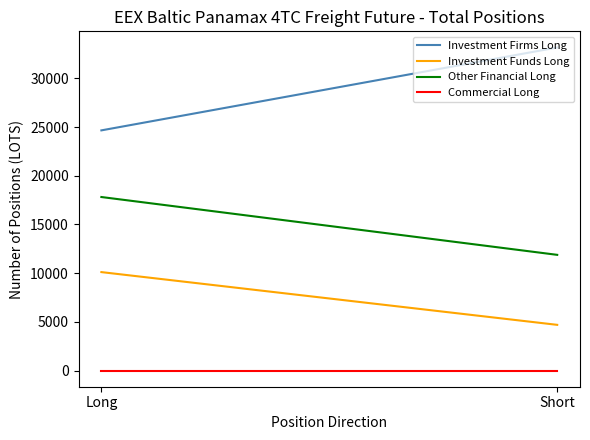

What position from the left is Short?

2